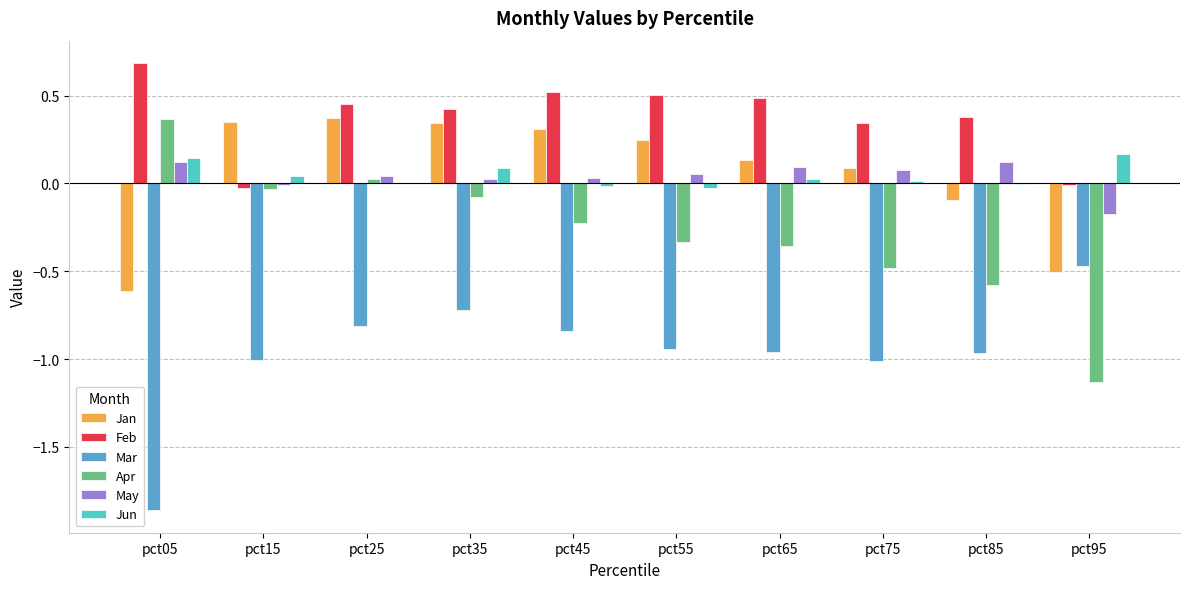

Is it true that Mar equals -0.8 at pct25?

True